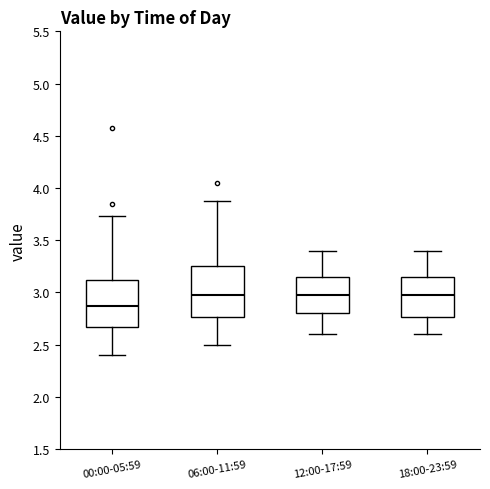

Where does the upper whisker of the box for 00:00-05:59 end on the y-axis? The values are not printed on the chart, so give them approximately, as read against the axis.

3.75